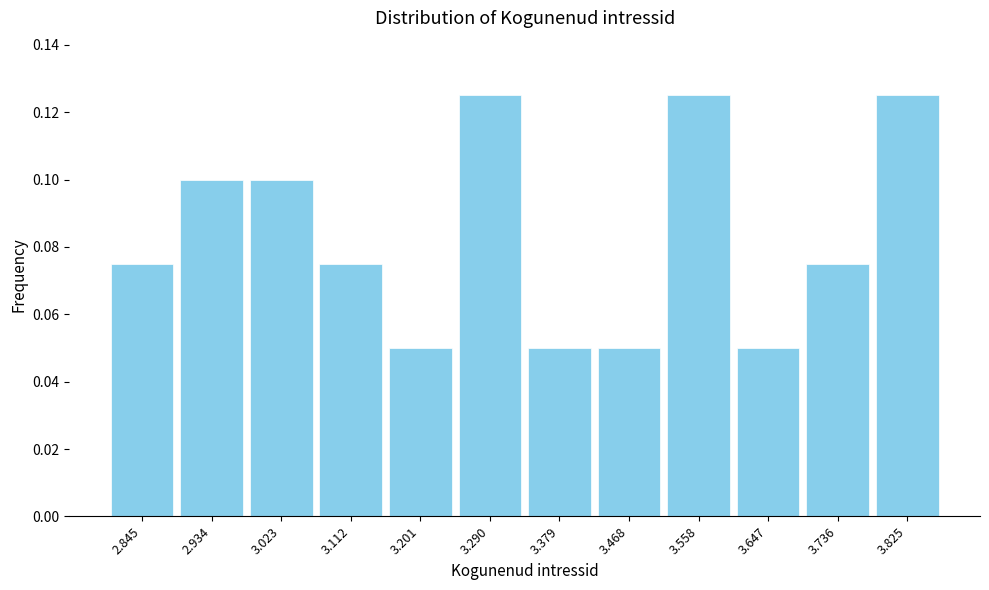

How tall is the bar that spans 2.98 to 3.07 on the x-axis? Neither the bar edges nor the heights are printed on the chart, so give them approximately, as read against the axes.

0.100